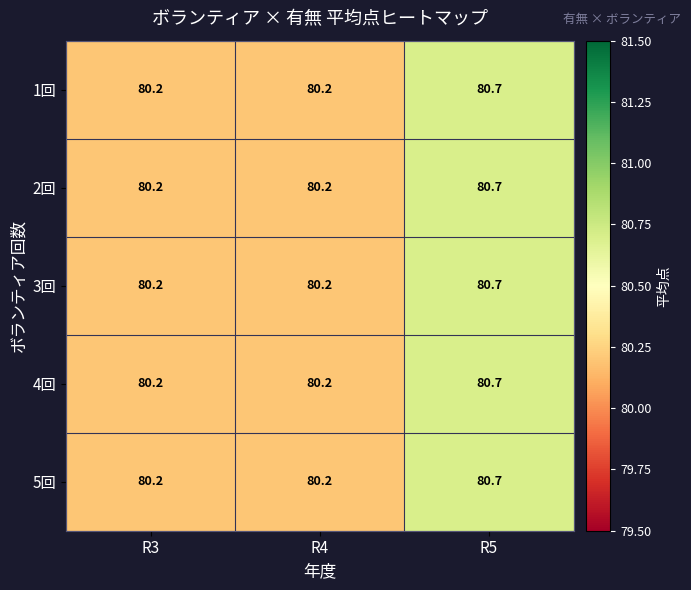

At which category does the chart reach its peak across all series?

R5